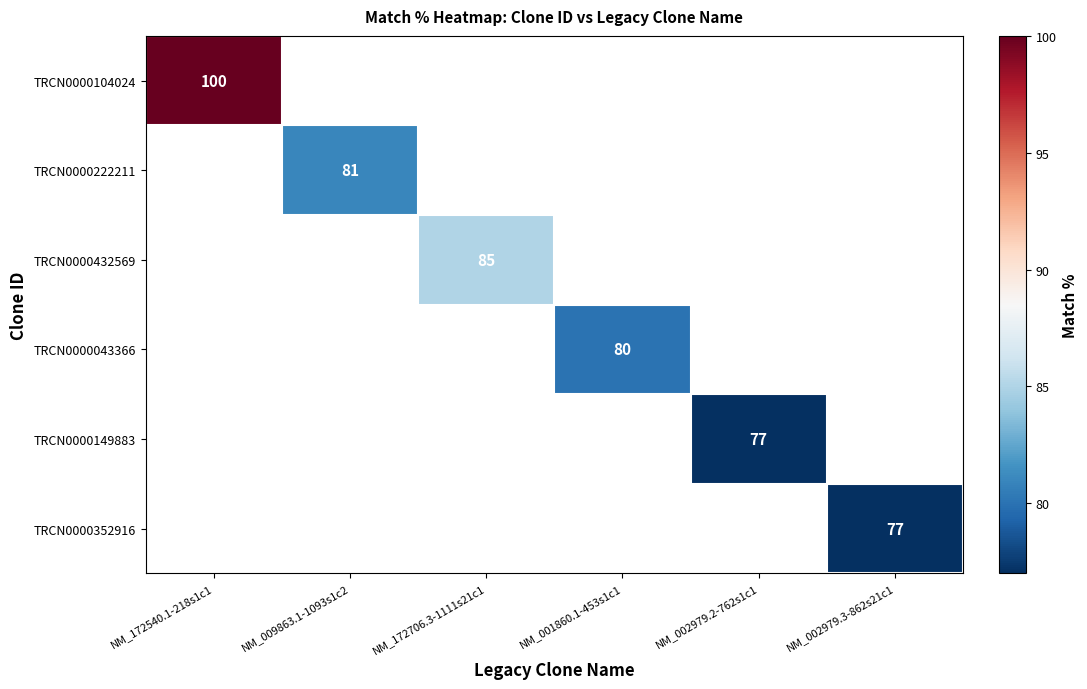

Between NM_002979.2-762s1c1 and NM_001860.1-453s1c1, which is larger?

NM_001860.1-453s1c1